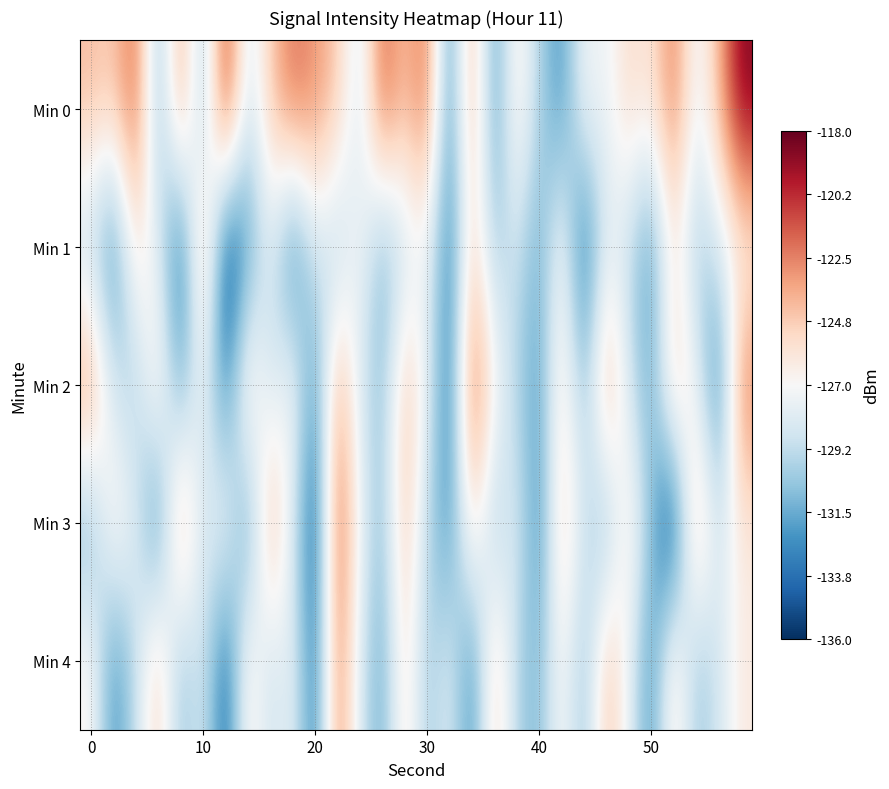

What is the maximum value shown in the chart?

-118.6